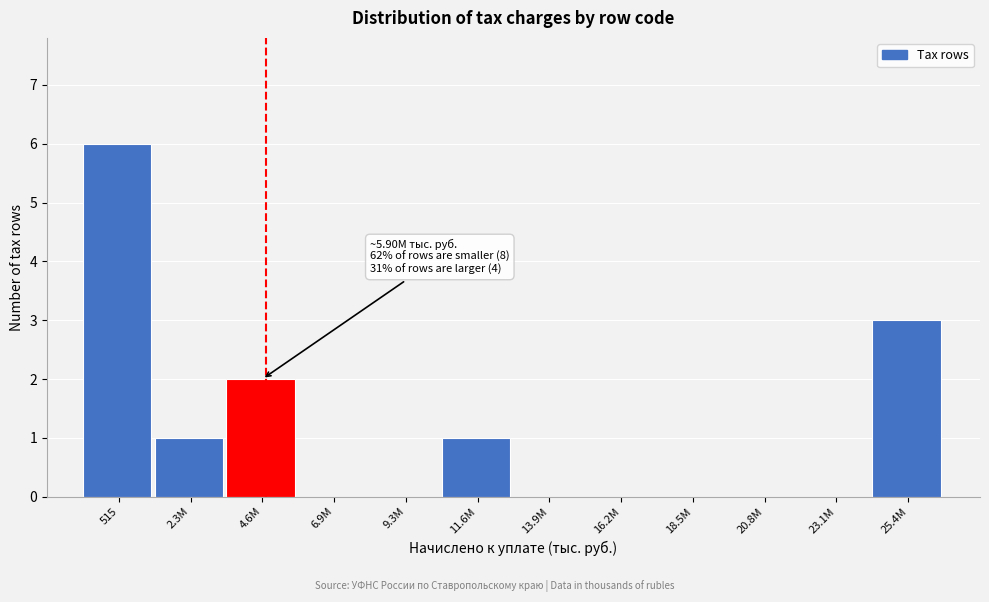

Reading right to left, transcribe all the data shown in this chart.

25.4M=3	23.1M=0	20.8M=0	18.5M=0	16.2M=0	13.9M=0	11.6M=1	9.3M=0	6.9M=0	4.6M=2	2.3M=1	515=6